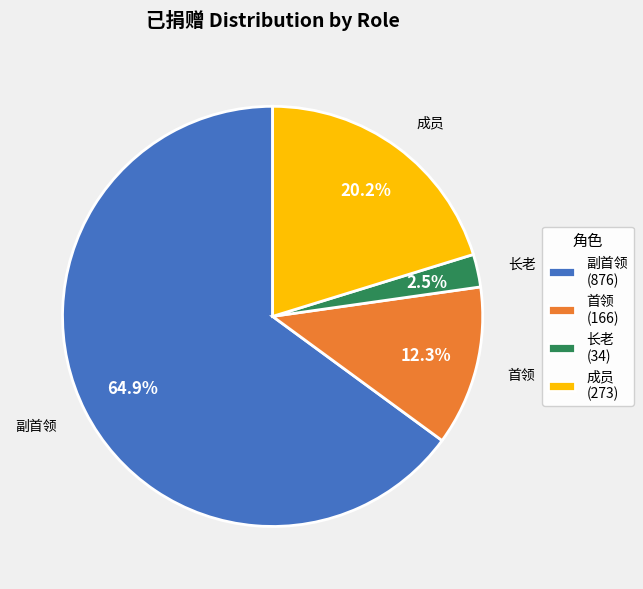

How many segments does this pie chart have?

4